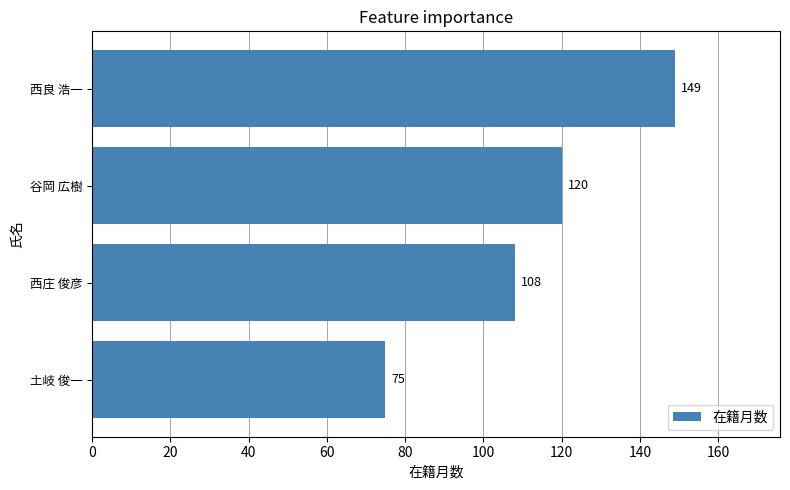

Reading top to bottom, list all the values displayed in this chart.

西良 浩一=149	谷岡 広樹=120	西庄 俊彦=108	土岐 俊一=75